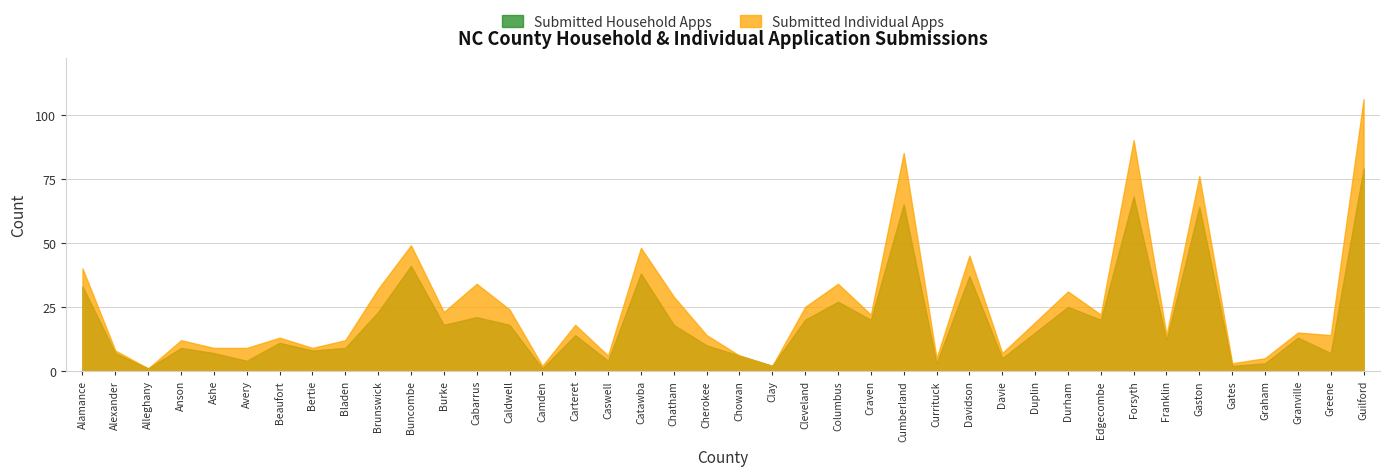

Is the value of Submitted Individual Apps at Buncombe greater than the value of Submitted Household Apps at Camden?

Yes